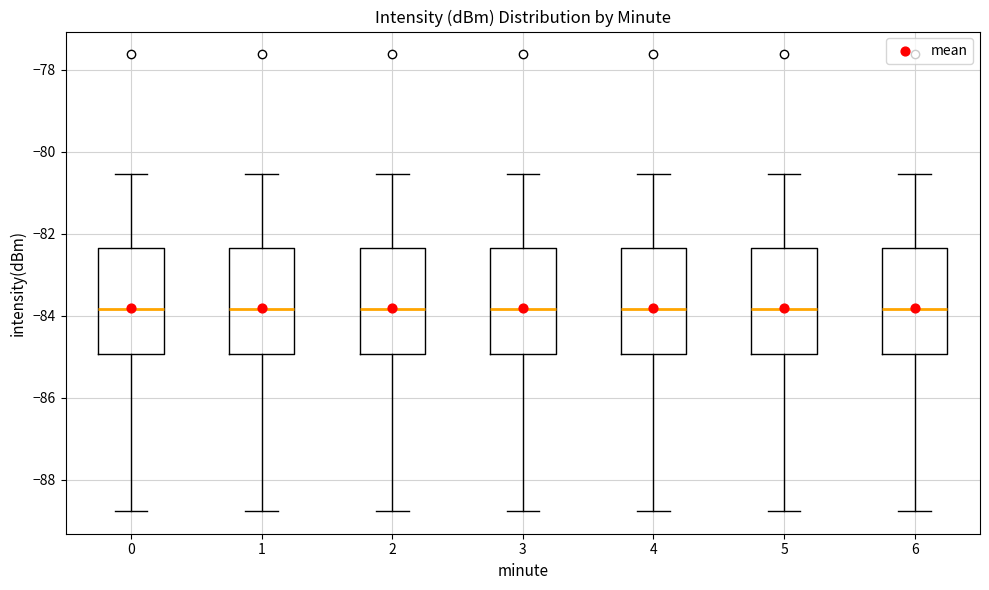

Where does the upper whisker of the box at x = 4 end on the y-axis? The values are not printed on the chart, so give them approximately, as read against the axis.

-80.6